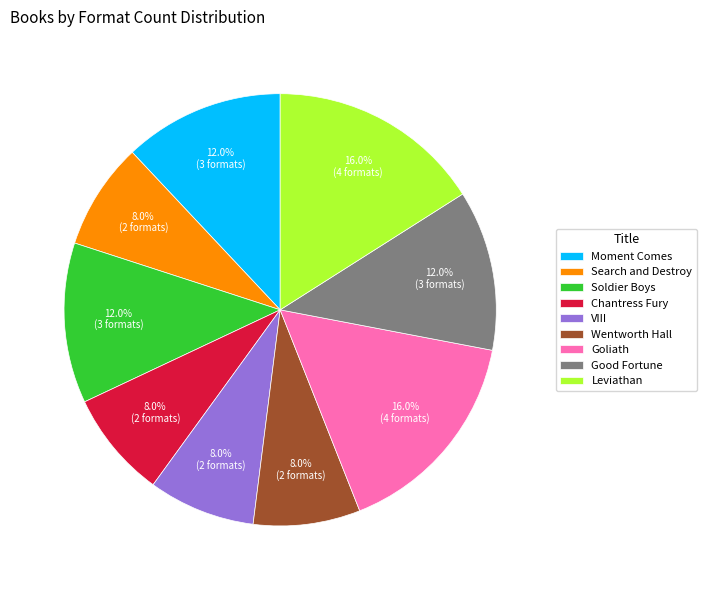

Is there a majority slice in this chart?

No